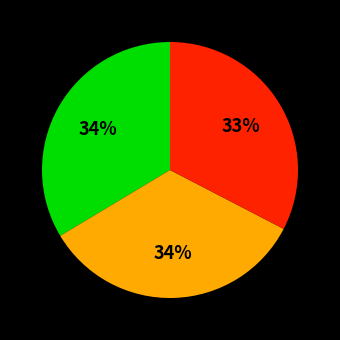

To the nearest percent, what is the difference between the largest and smallest slice percentages?

1%